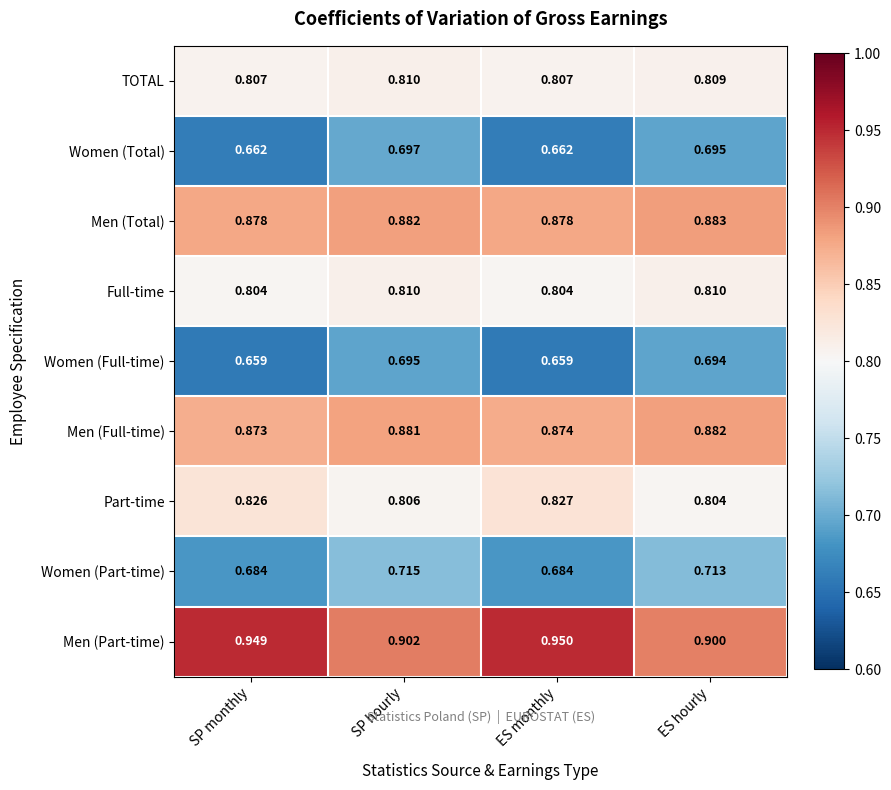

At ES hourly, list the series in order from smallest to largest.

Women (Full-time), Women (Total), Women (Part-time), Part-time, TOTAL, Full-time, Men (Full-time), Men (Total), Men (Part-time)